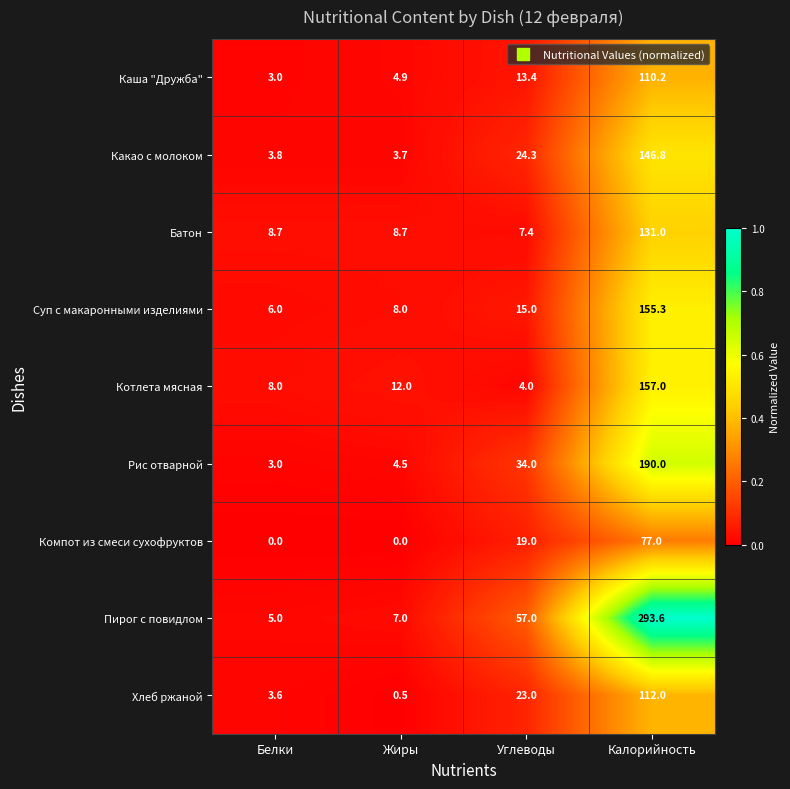

What is the lowest value of the Суп с макаронными изделиями series?

6.0